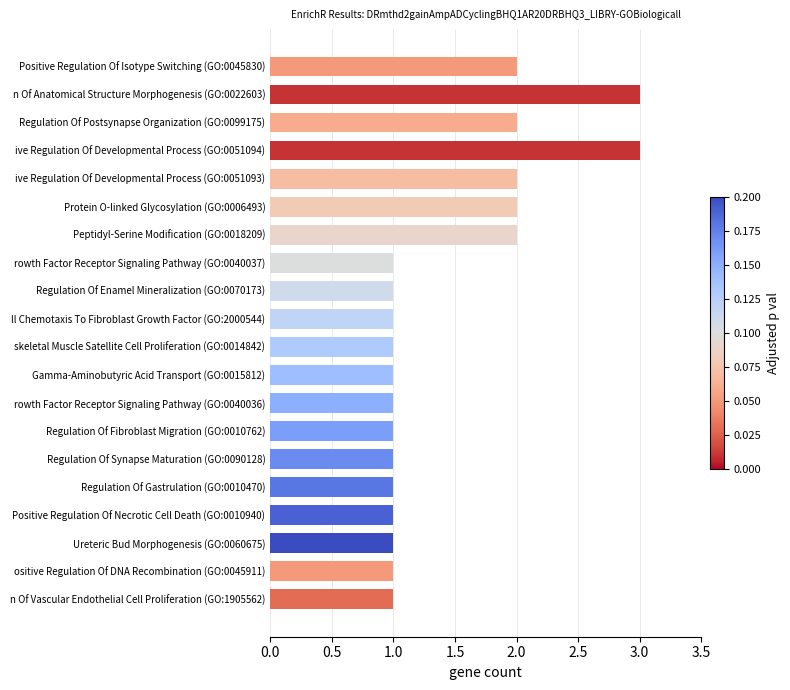

Reading top to bottom, extract all data points from this chart.

Positive Regulation Of Isotype Switching (GO:0045830)=2	n Of Anatomical Structure Morphogenesis (GO:0022603)=3	Regulation Of Postsynapse Organization (GO:0099175)=2	ive Regulation Of Developmental Process (GO:0051094)=3	ive Regulation Of Developmental Process (GO:0051093)=2	Protein O-linked Glycosylation (GO:0006493)=2	Peptidyl-Serine Modification (GO:0018209)=2	rowth Factor Receptor Signaling Pathway (GO:0040037)=1	Regulation Of Enamel Mineralization (GO:0070173)=1	ll Chemotaxis To Fibroblast Growth Factor (GO:2000544)=1	skeletal Muscle Satellite Cell Proliferation (GO:0014842)=1	Gamma-Aminobutyric Acid Transport (GO:0015812)=1	rowth Factor Receptor Signaling Pathway (GO:0040036)=1	Regulation Of Fibroblast Migration (GO:0010762)=1	Regulation Of Synapse Maturation (GO:0090128)=1	Regulation Of Gastrulation (GO:0010470)=1	Positive Regulation Of Necrotic Cell Death (GO:0010940)=1	Ureteric Bud Morphogenesis (GO:0060675)=1	ositive Regulation Of DNA Recombination (GO:0045911)=1	n Of Vascular Endothelial Cell Proliferation (GO:1905562)=1